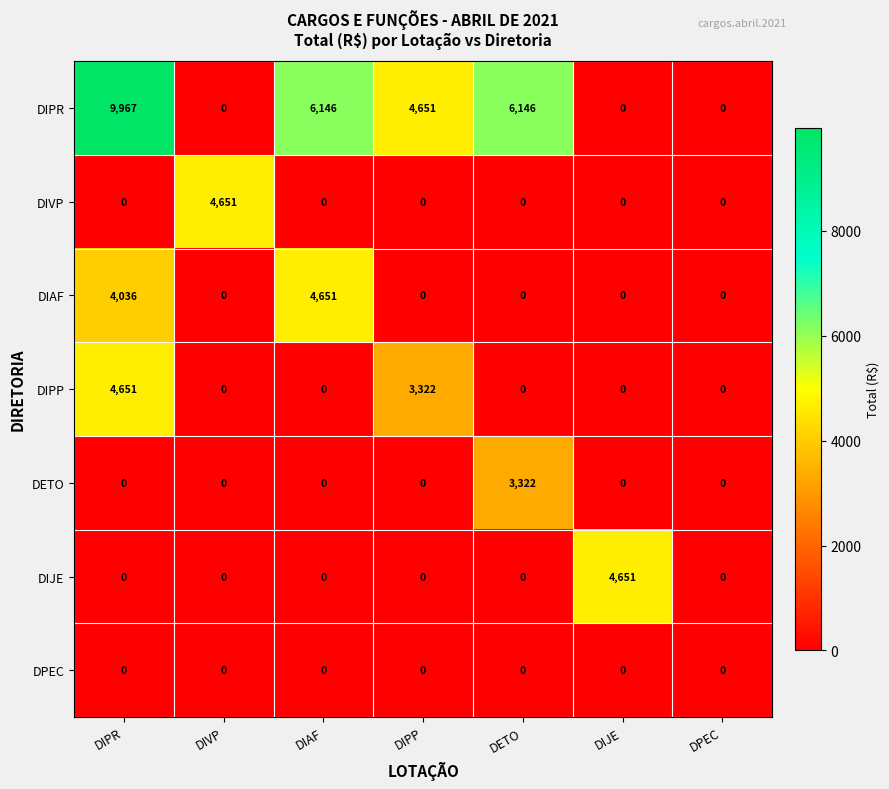

How many series are shown in this chart?

7